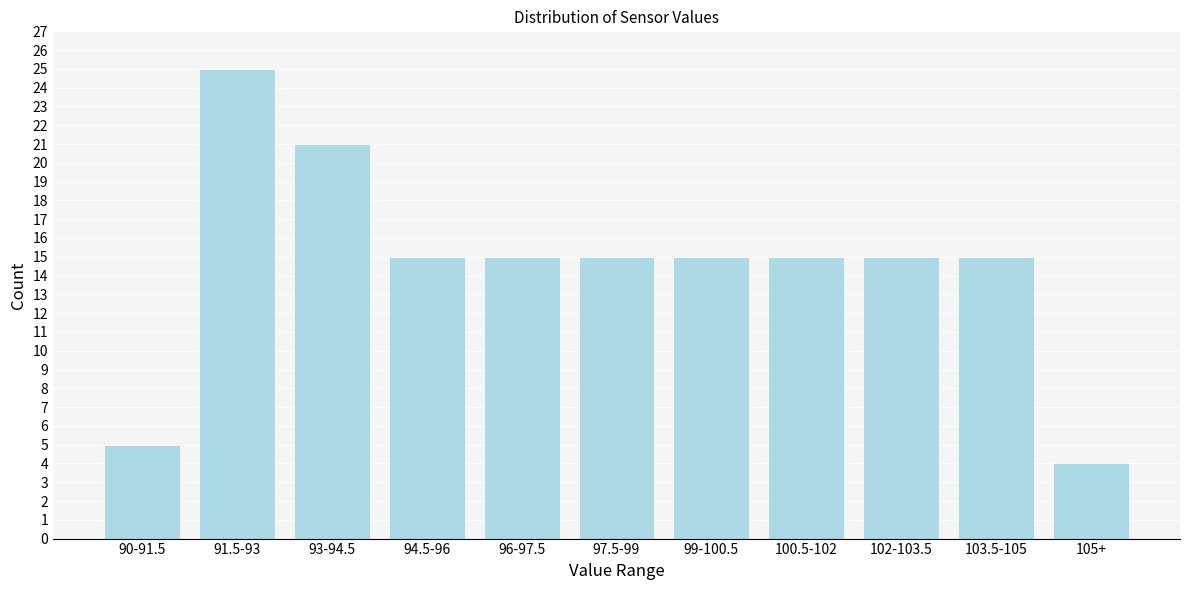

Reading left to right, what are all the values shown in this chart?

5	25	21	15	15	15	15	15	15	15	4